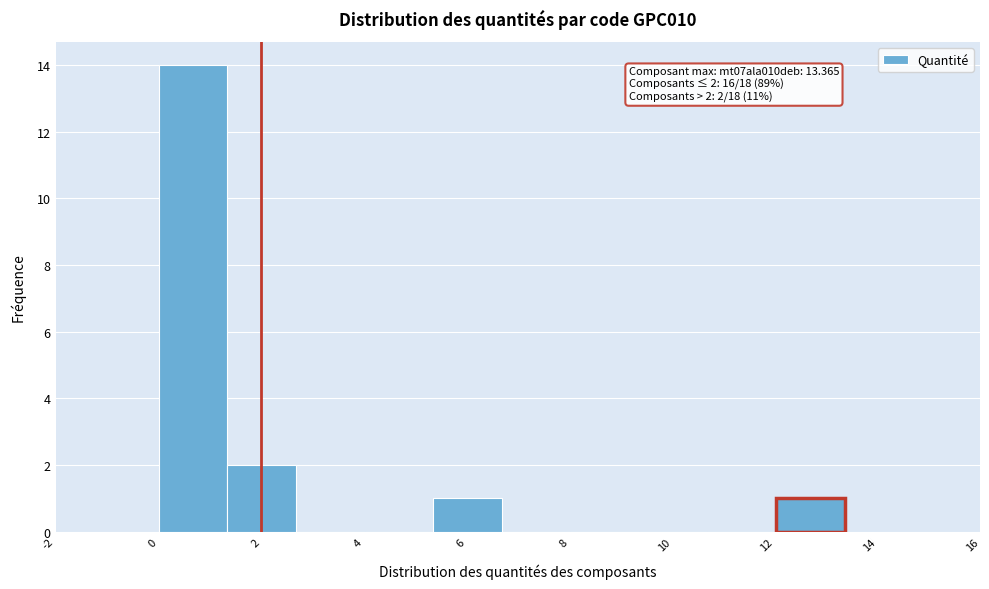

Which range on the x-axis has the tallest bar?

0.0 to 1.4